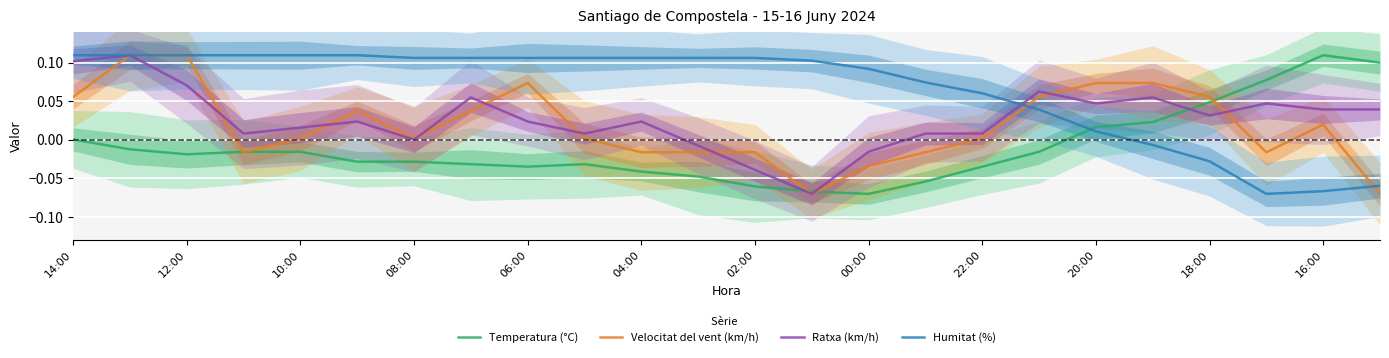

True or false: Humitat (%) and Temperatura (°C) cross at least once.

True